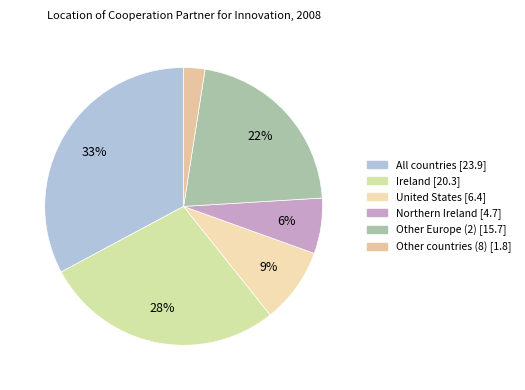

Approximately how many times larger is the value at United States compared to Ireland?

0.3